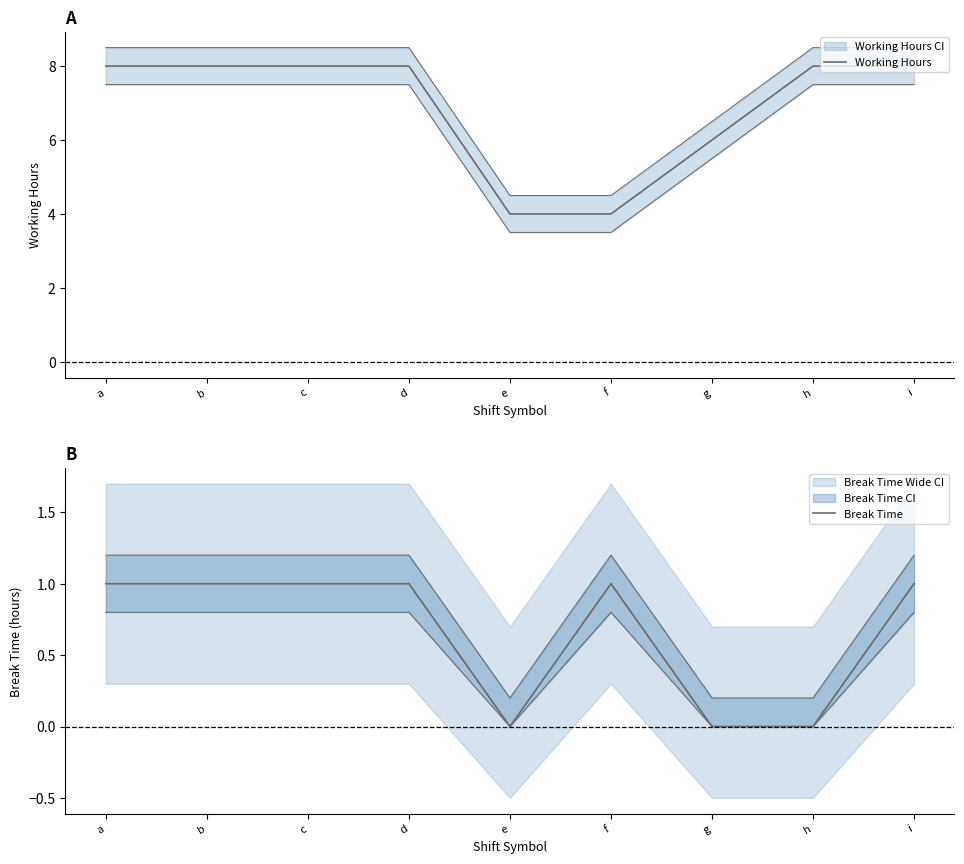

Rank the series by their average value, from highest to lowest.

Working Hours, Break Time